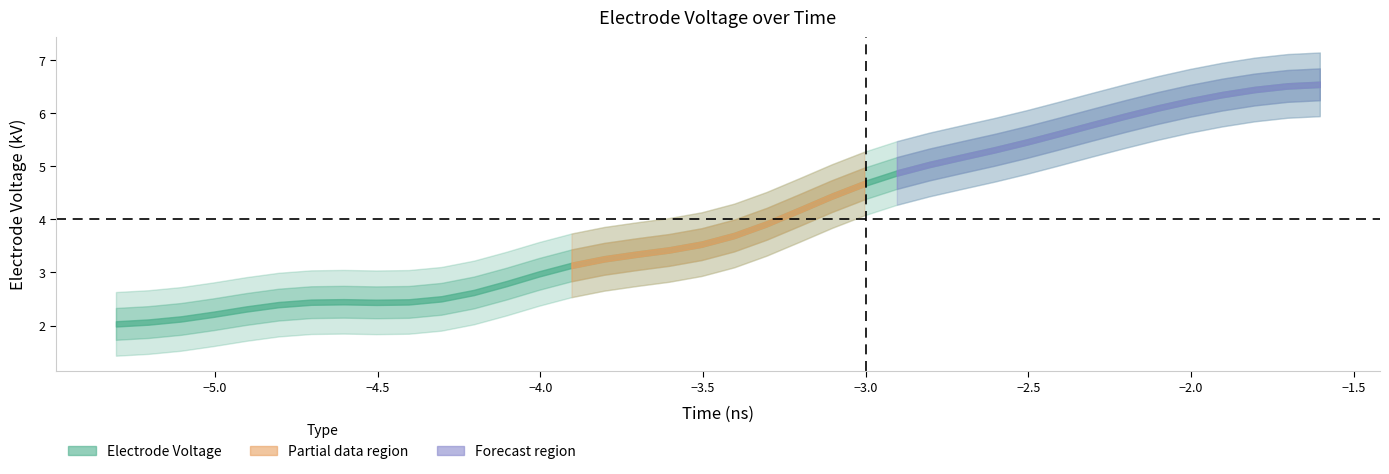

Does the chart have visible grid lines?

No